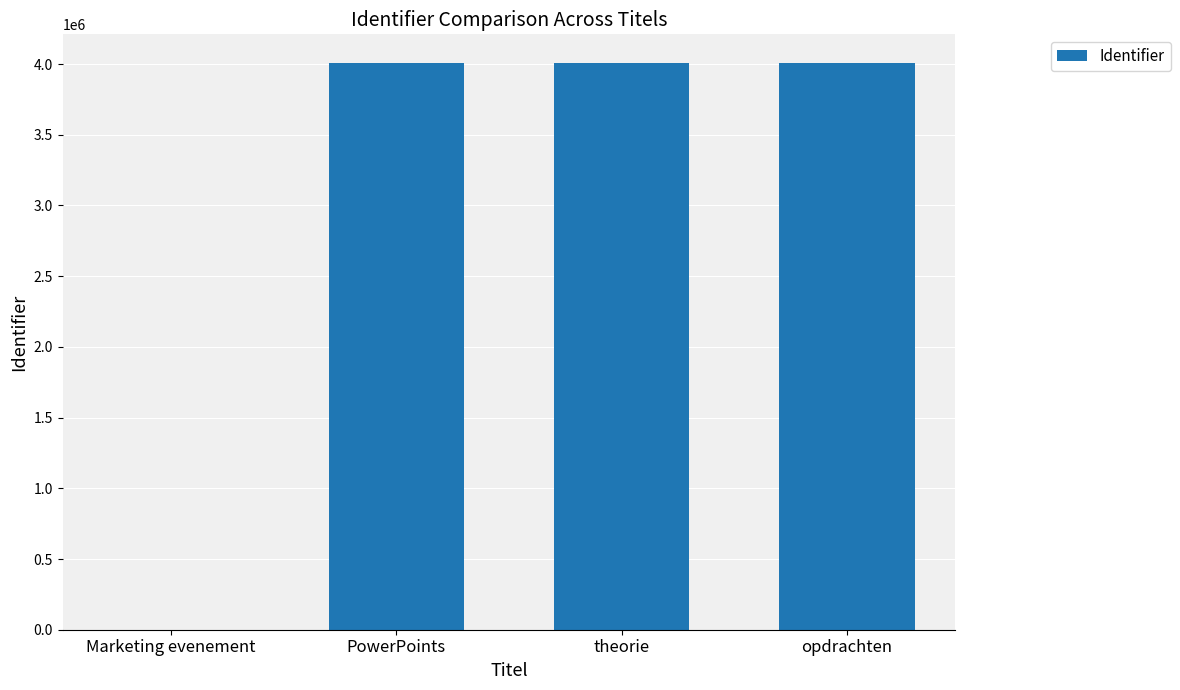

What is the sum of the values at PowerPoints and opdrachten?

8018527